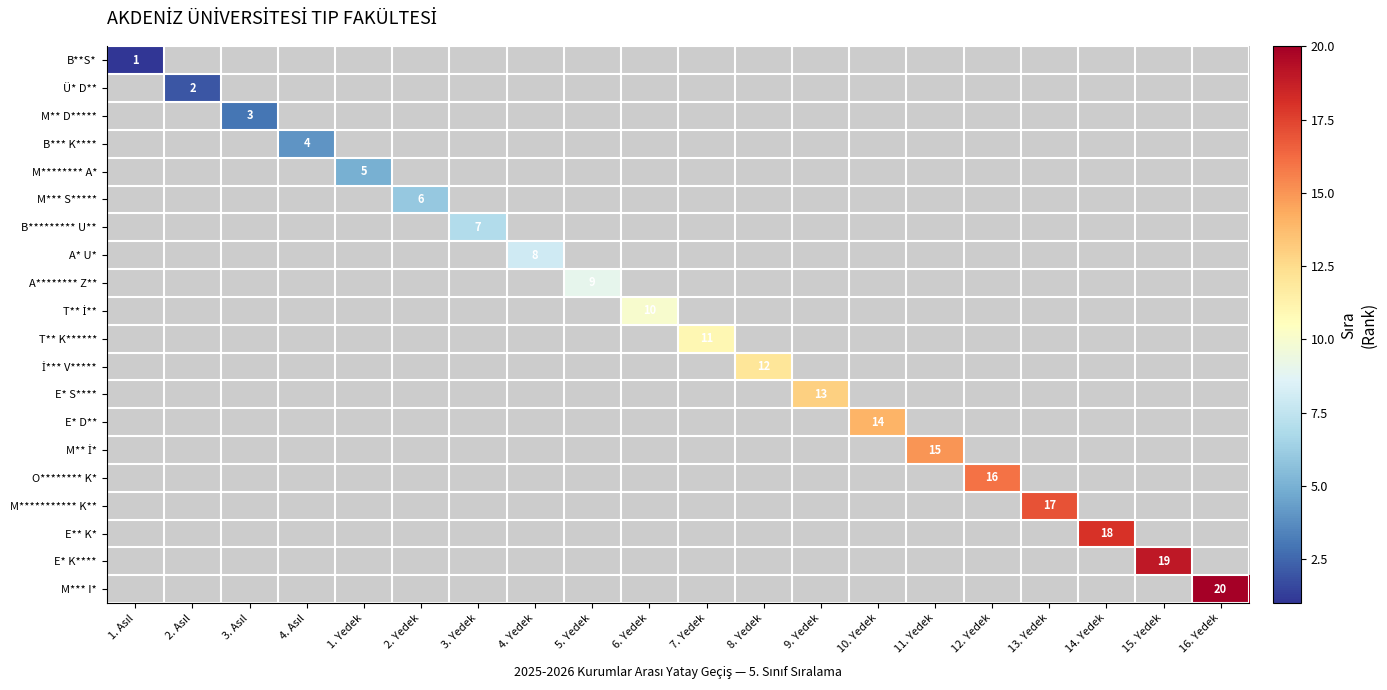

Between 1. Asıl and 14. Yedek, which is larger?

14. Yedek